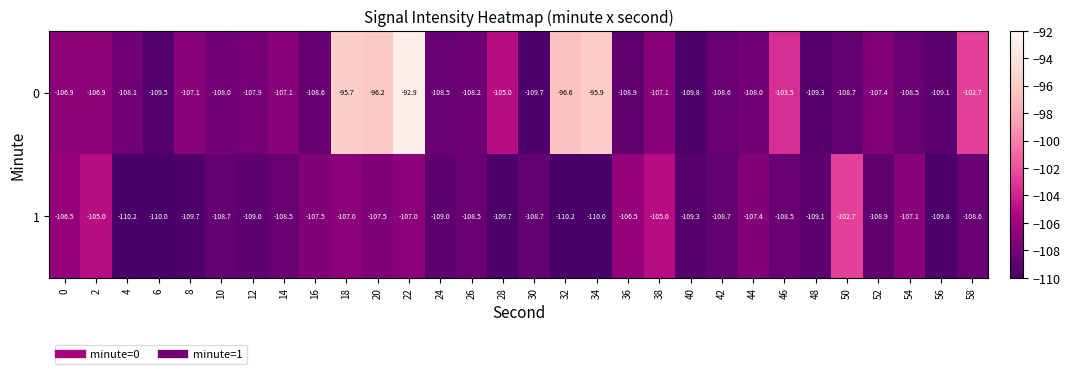

What is the difference between the second highest and second lowest values in the 0 series?

14.0